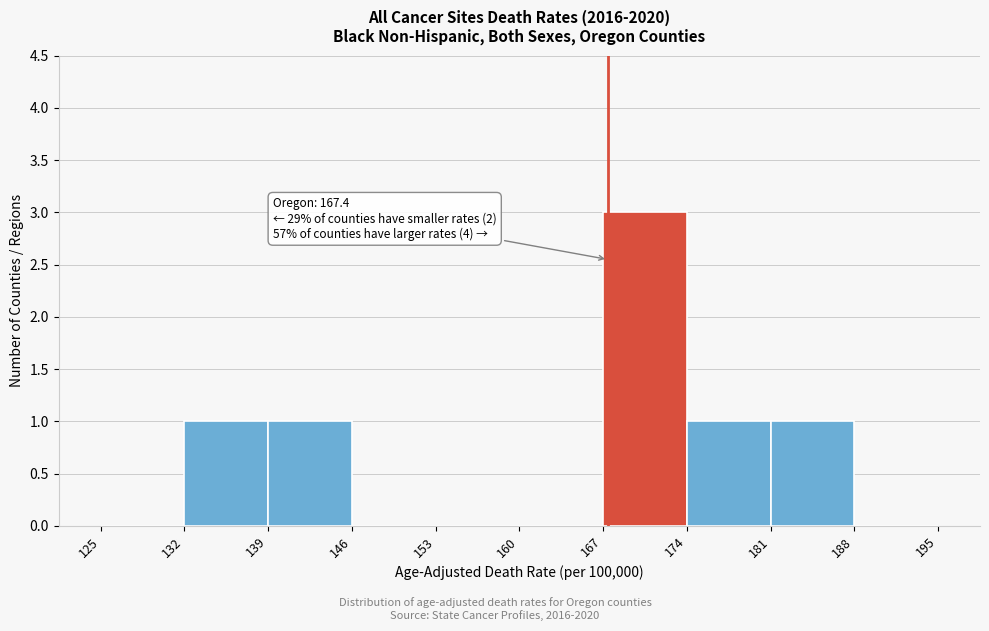

Which range on the x-axis has the tallest bar?

167 to 174